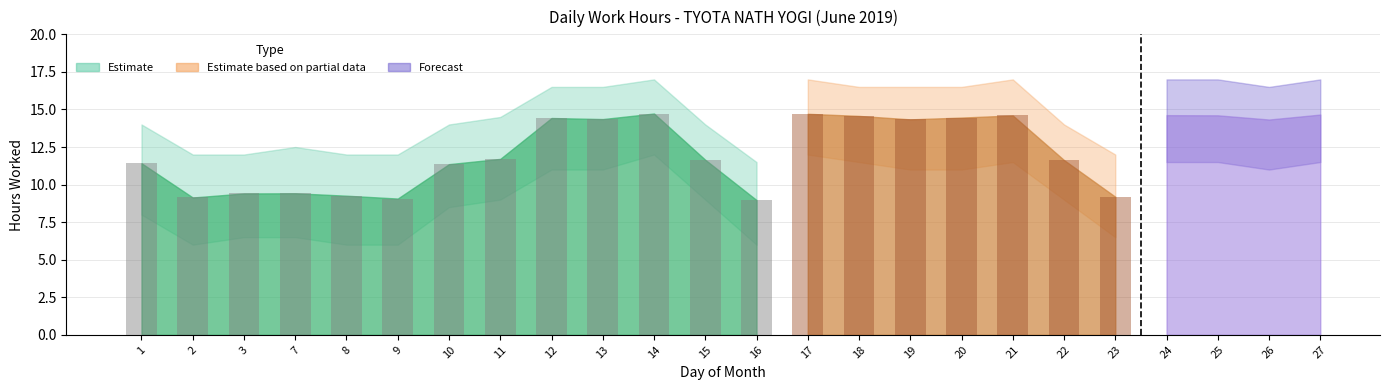

At which category is the sum across all series the highest?

14